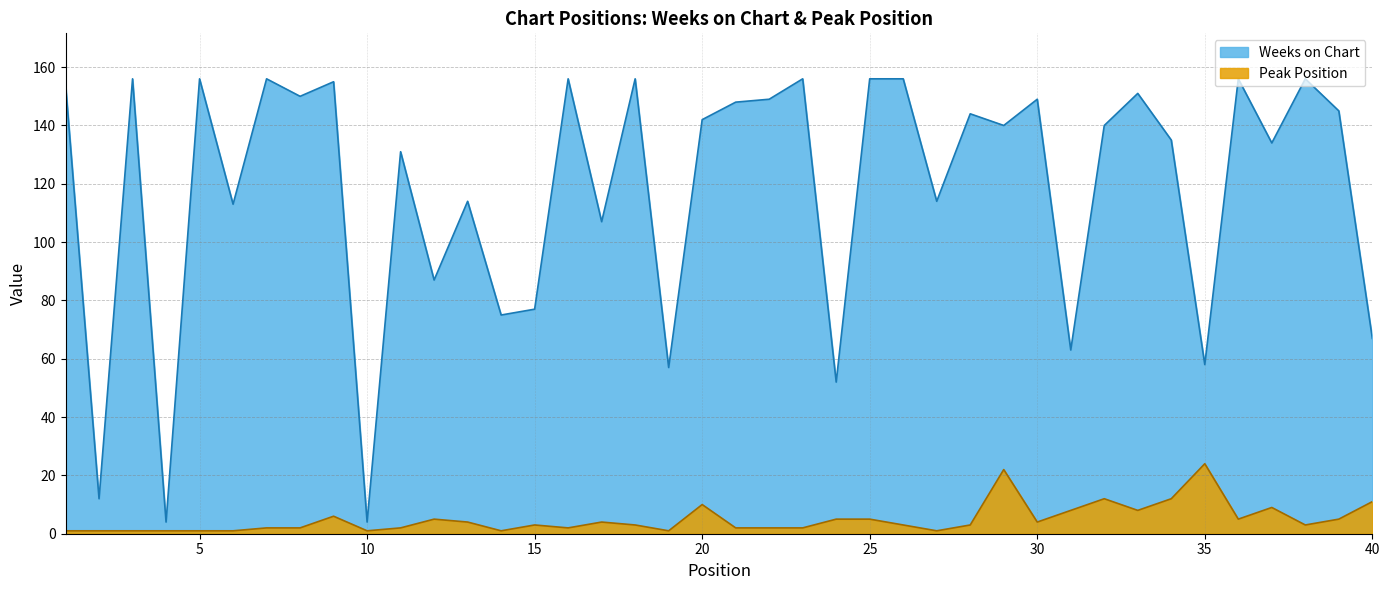

How many data points does each series have?

40